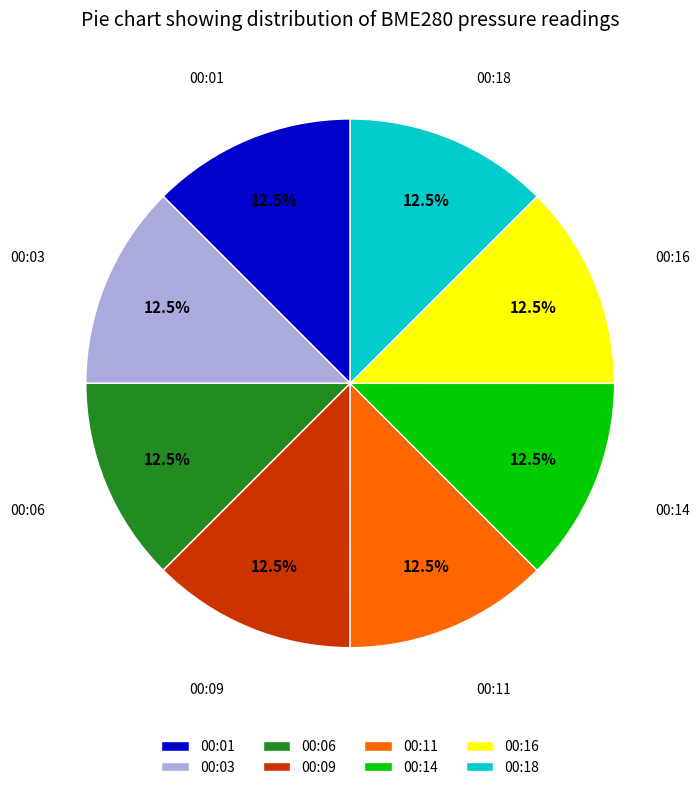

What is the ratio of the value at 00:03 to the value at 00:18?

1.0